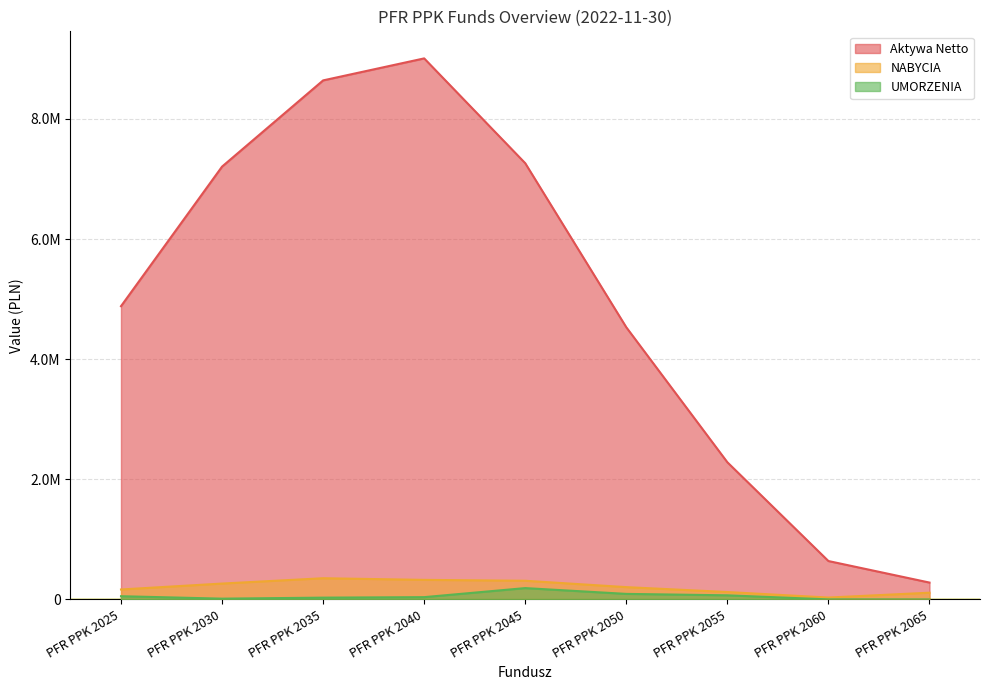

The Aktywa Netto series shows 7205234.0 at PFR PPK 2030. True or false?

True